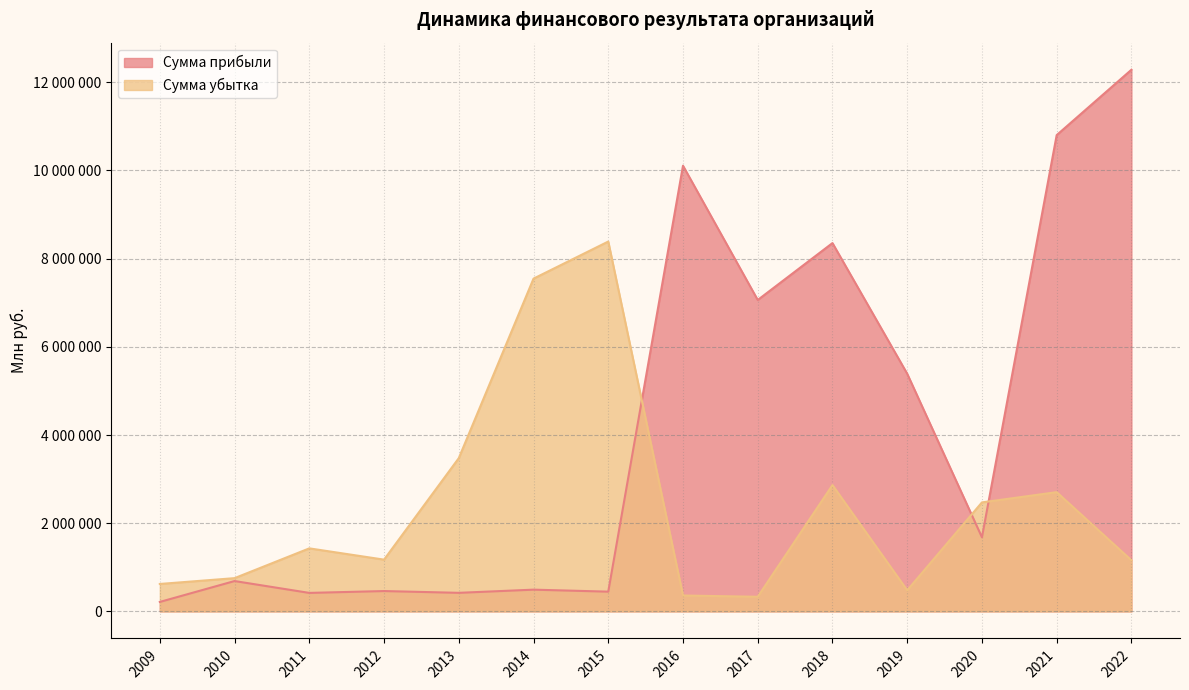

What is the average value of the Сумма убытка series?

2411251